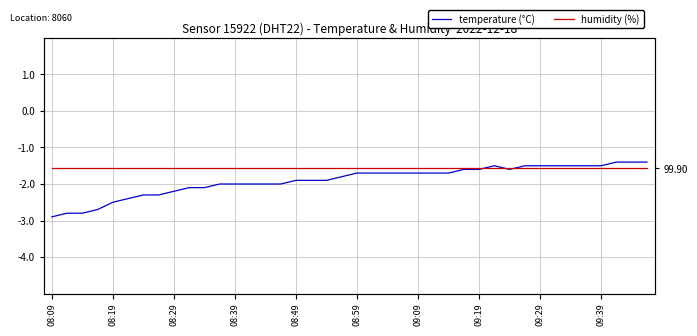

What is the smallest value displayed?

-2.9